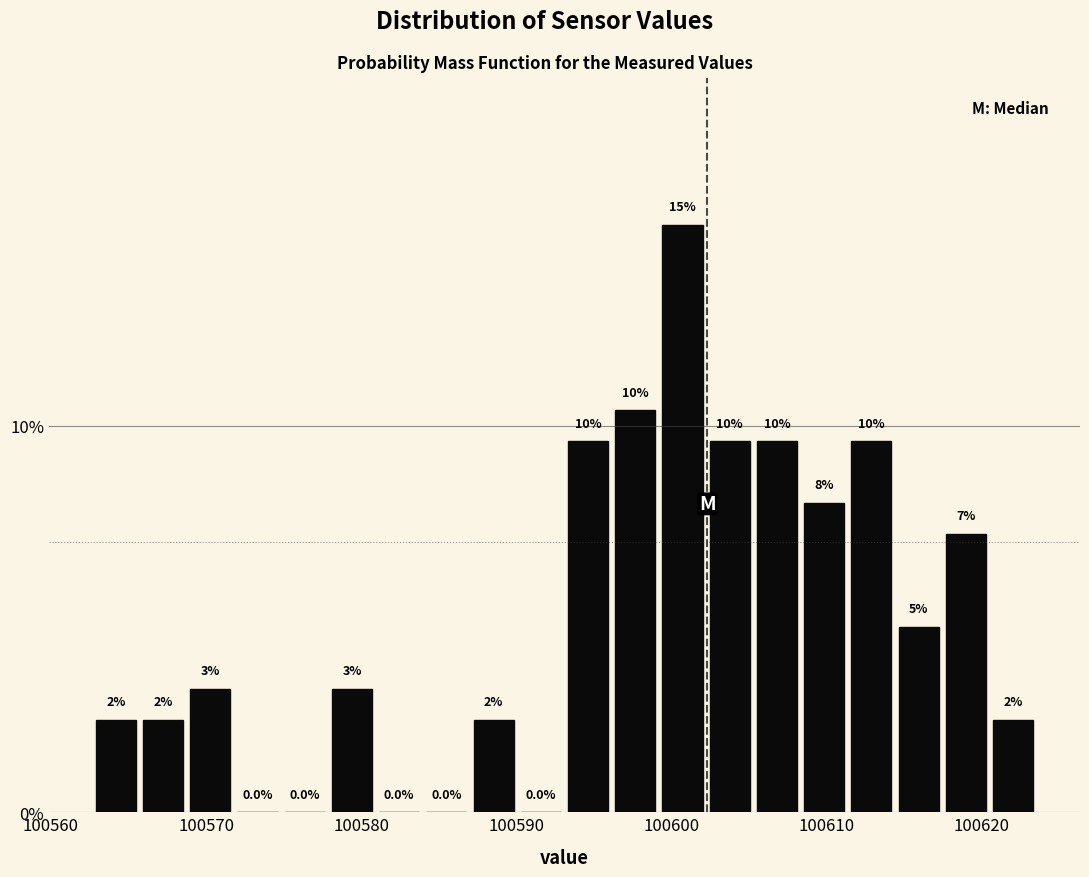

Around what value on the x-axis is the tallest bar? Give the approximate position of its centre, as read against the axis.

100601